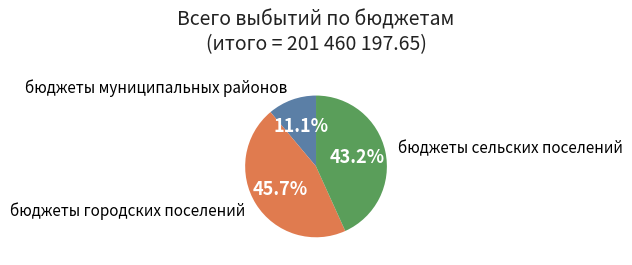

True or false: бюджеты городских поселений accounts for 46% of the total.

True